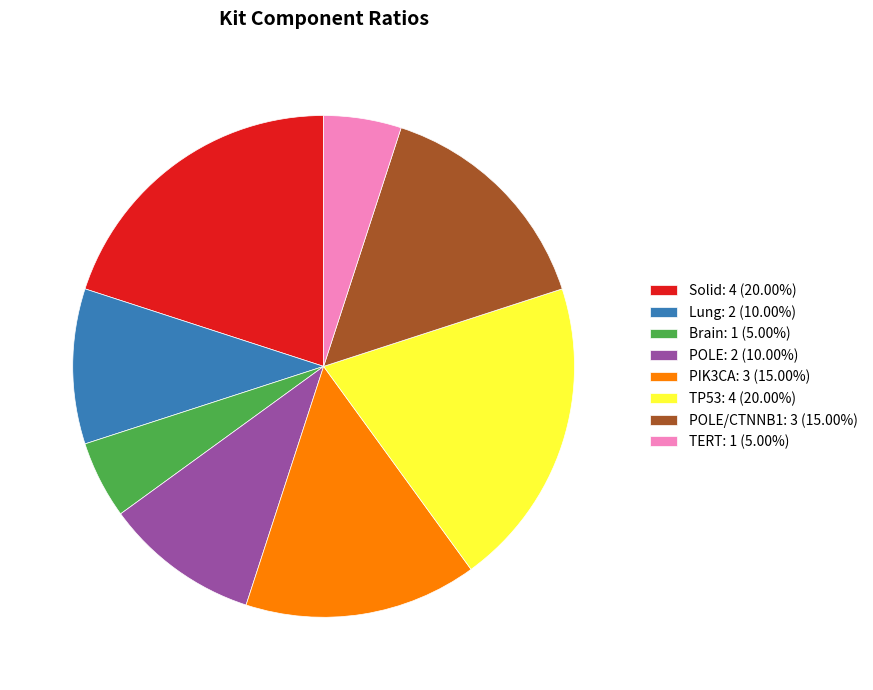

Is there any slice that represents more than half of the pie?

No